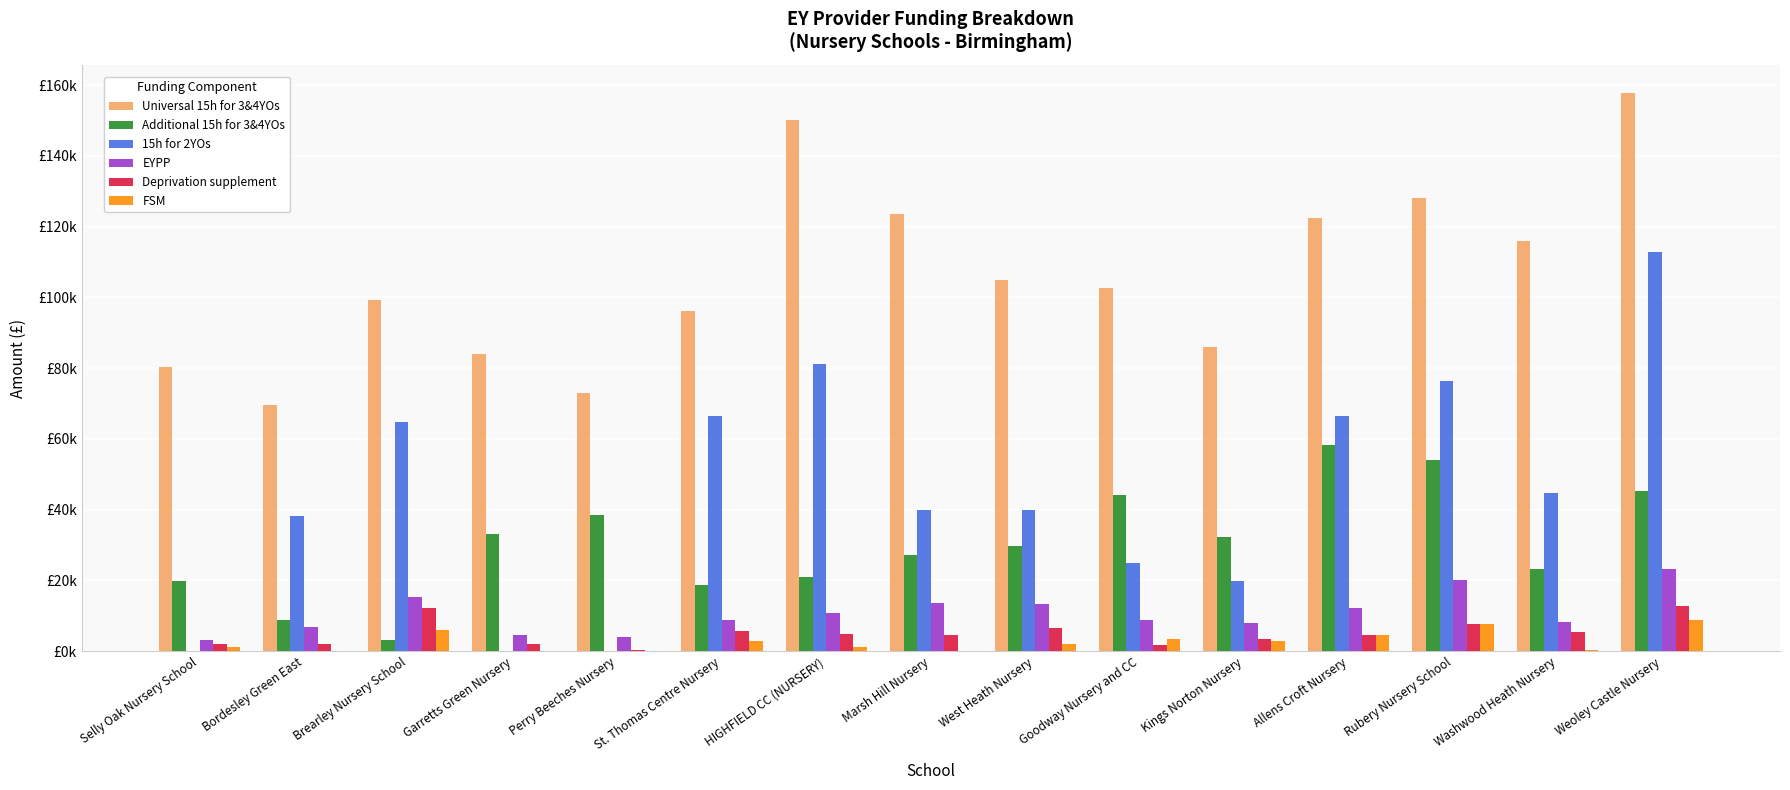

What is the total value across all series at Garretts Green Nursery?

123771.4